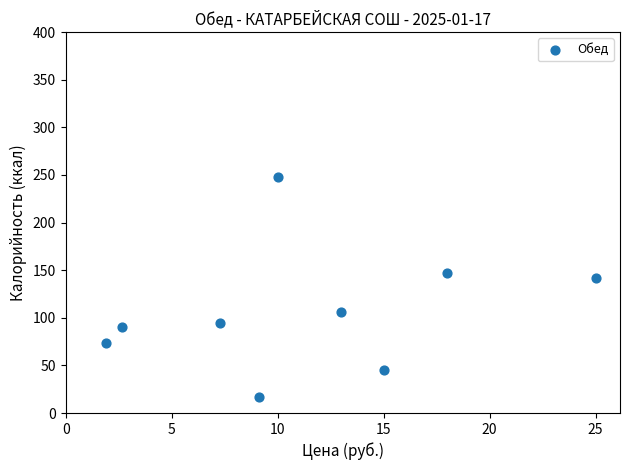

What Y value in the scatter plot is closest to 132?

142